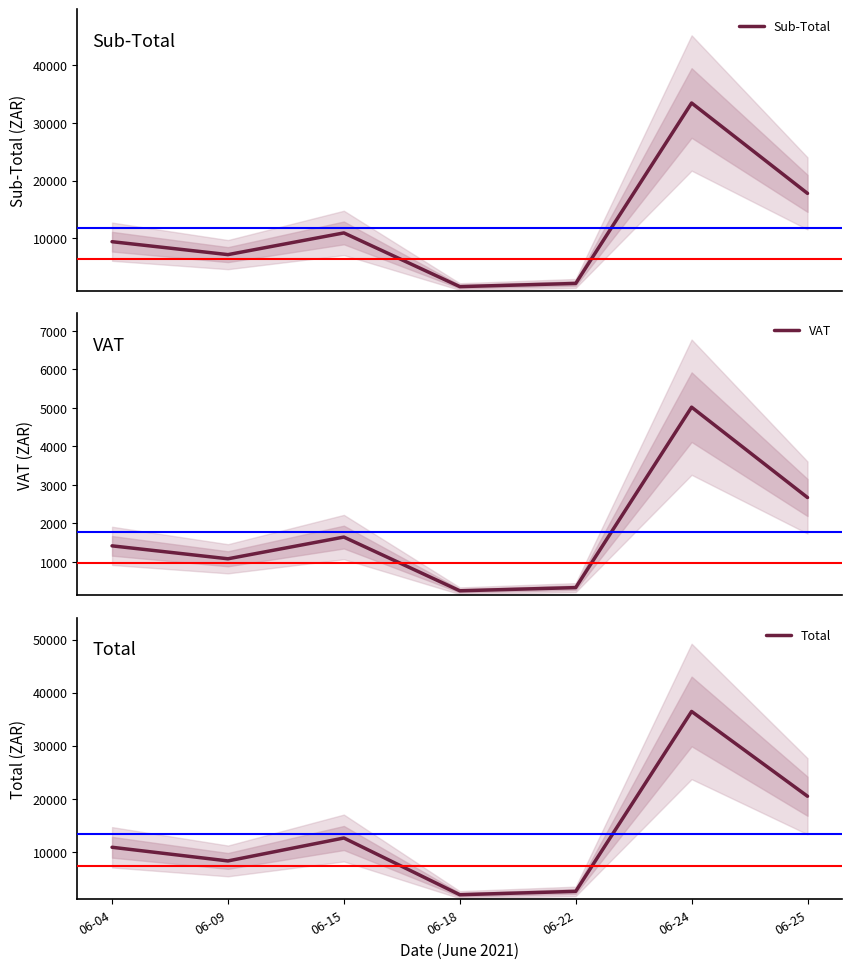

What is the spread (max minus min) of values at 06-18?

1666.4